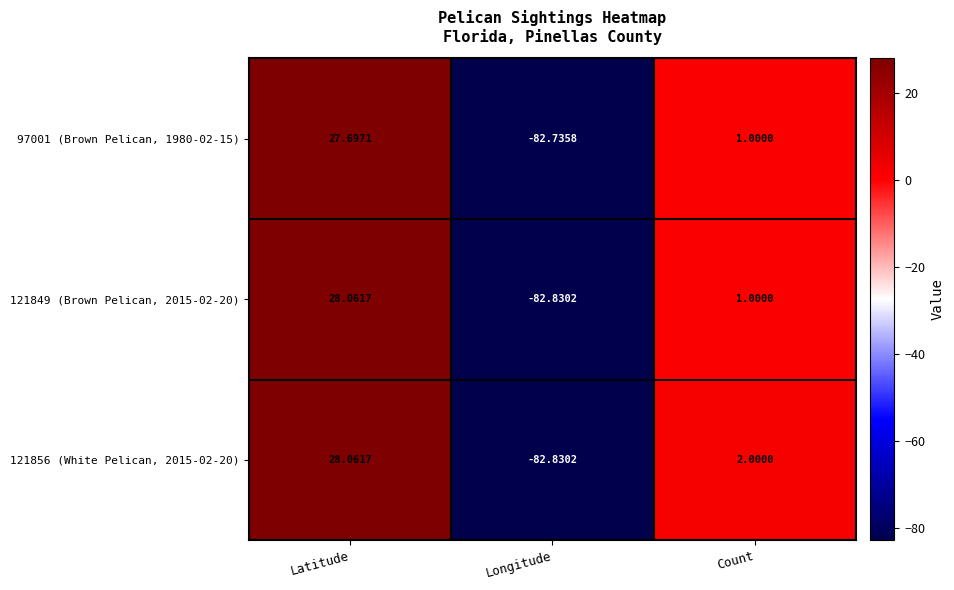

Rank the categories by 121856 (White Pelican, 2015-02-20) value from highest to lowest.

Latitude, Count, Longitude